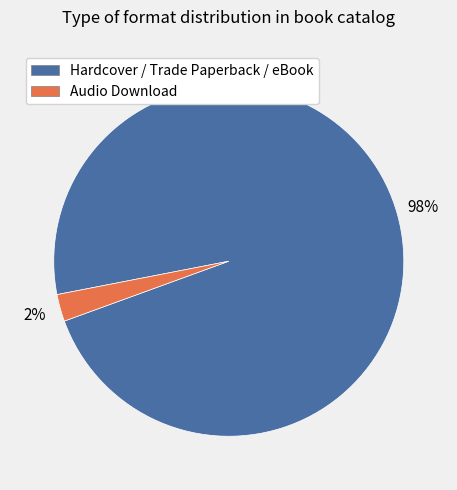

How many segments does this pie chart have?

2